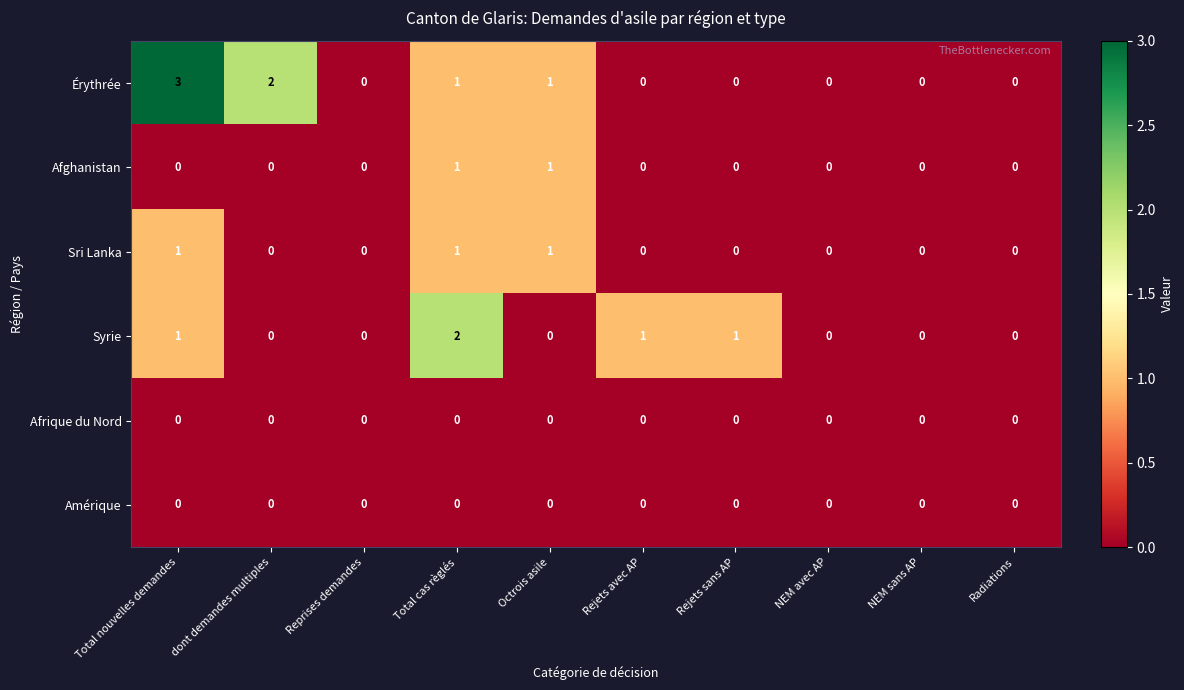

What is the difference between the maximum and minimum values in the Érythrée series?

3